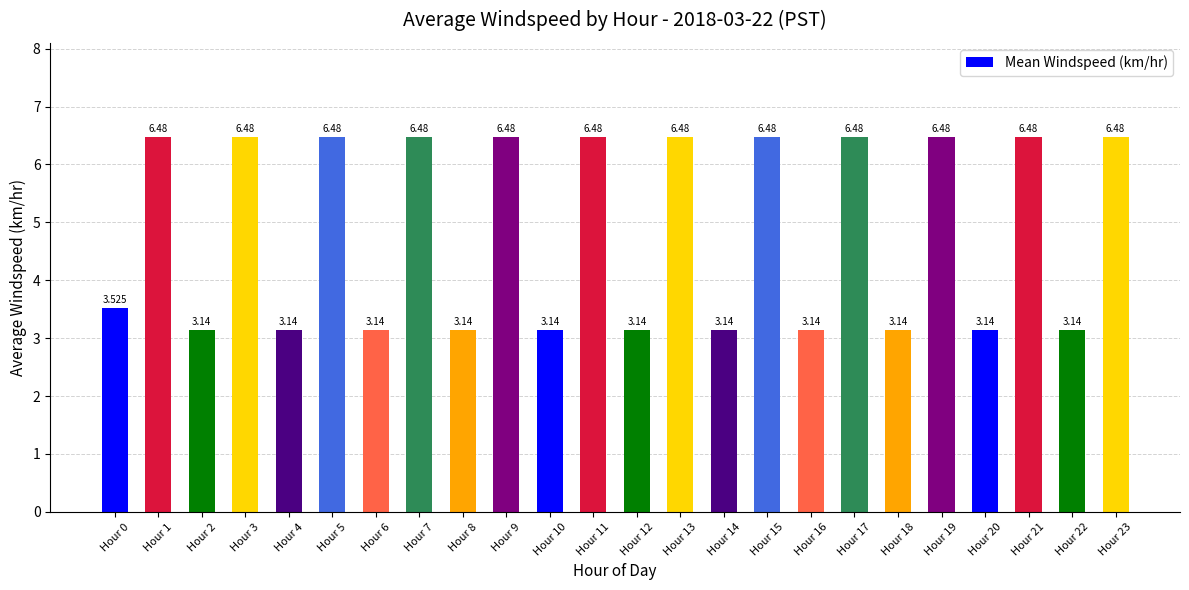

What is the difference between the values at Hour 23 and Hour 18?

3.3